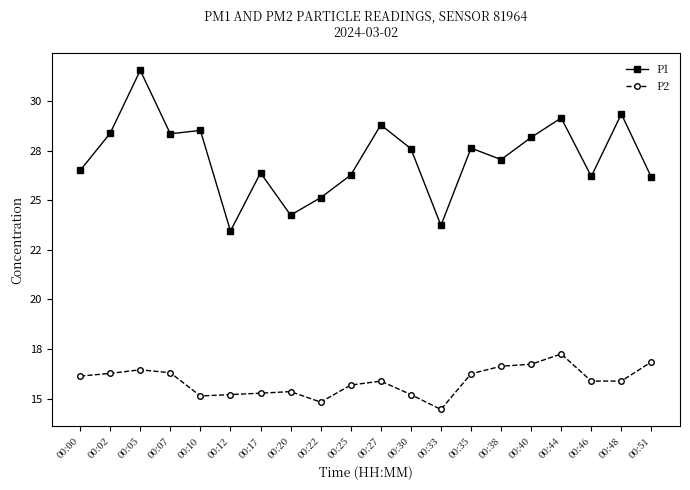

List the series in order of their peak value, highest first.

P1, P2